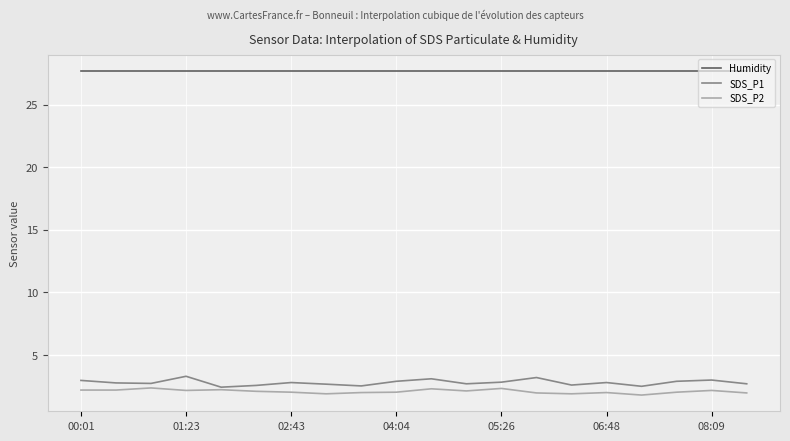

What are all the series names shown in the legend?

Humidity, SDS_P1, SDS_P2